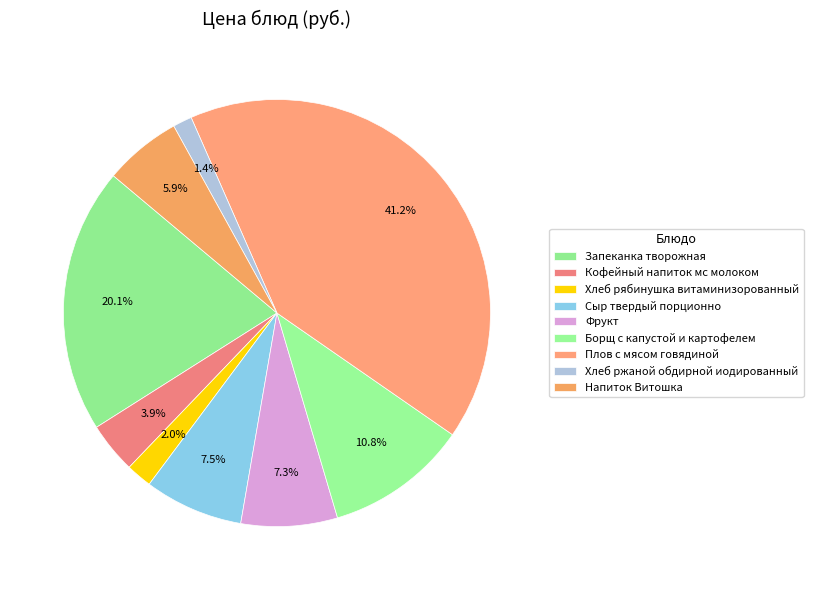

Rank the categories by value from lowest to highest.

Хлеб ржаной обдирной иодированный, Хлеб рябинушка витаминизорованный, Кофейный напиток мс молоком, Напиток Витошка, Фрукт, Сыр твердый порционно, Борщ с капустой и картофелем, Запеканка творожная, Плов с мясом говядиной